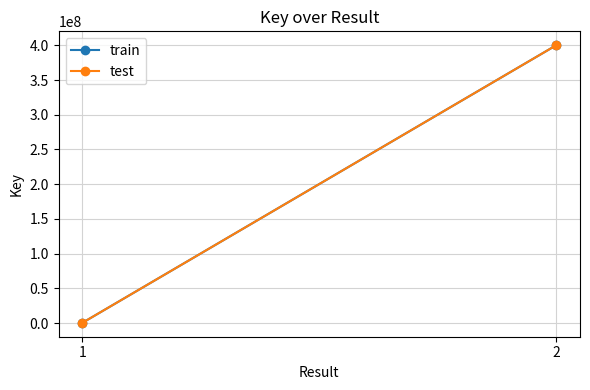

Reading right to left, transcribe all the data shown in this chart.

train: 400094893	333779
test: 400094893	333779